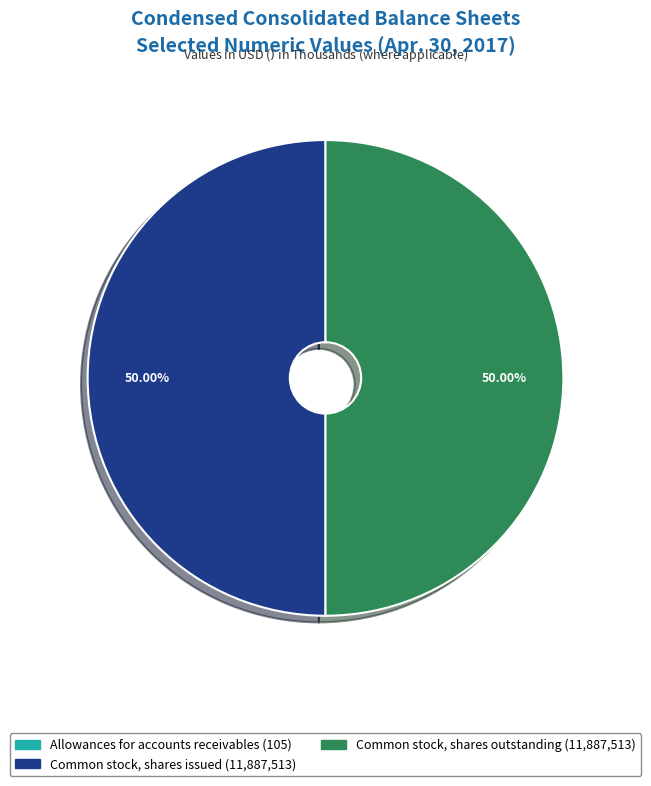

Combined, do Common stock, shares issued (11,887,513) and Common stock, shares outstanding (11,887,513) account for over 50%?

Yes